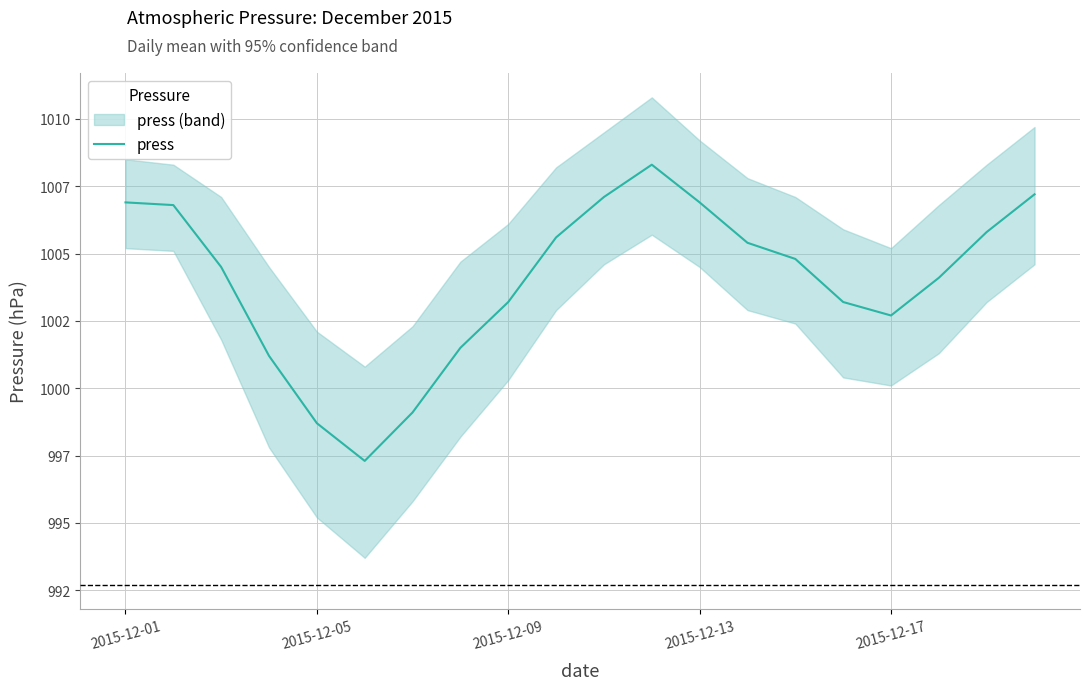

True or false: the data shows 319.6 at 13.

False